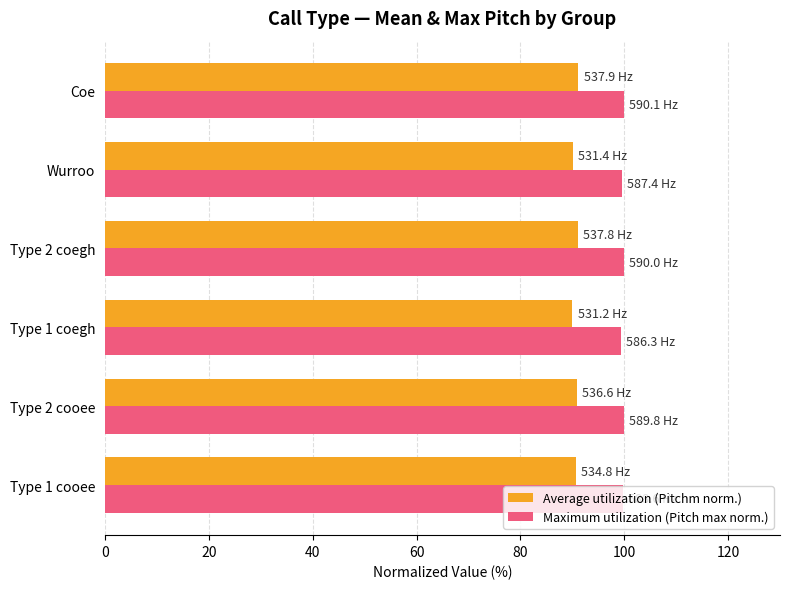

Is the value of Average utilization (Pitchm norm.) at Type 2 coegh greater than the value of Maximum utilization (Pitch max norm.) at Type 1 coegh?

No